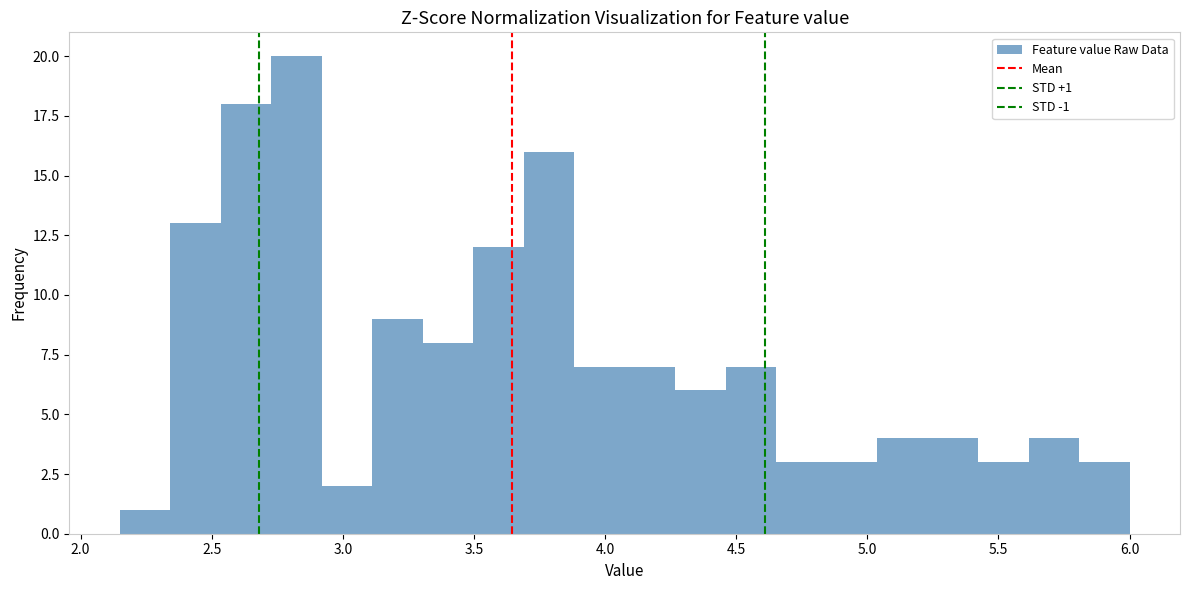

Around what value on the x-axis is the tallest bar? Give the approximate position of its centre, as read against the axis.

2.80